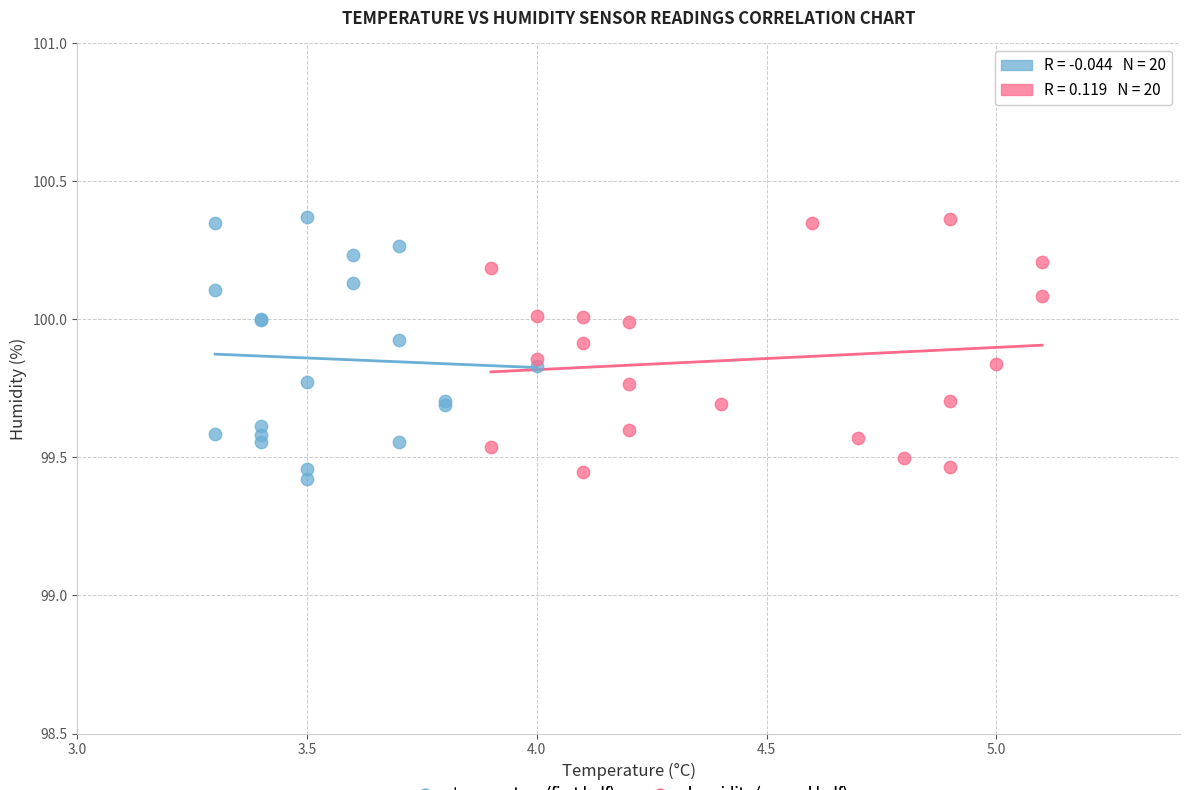

What are all the series names shown in the legend?

temperature (first half), humidity (second half)